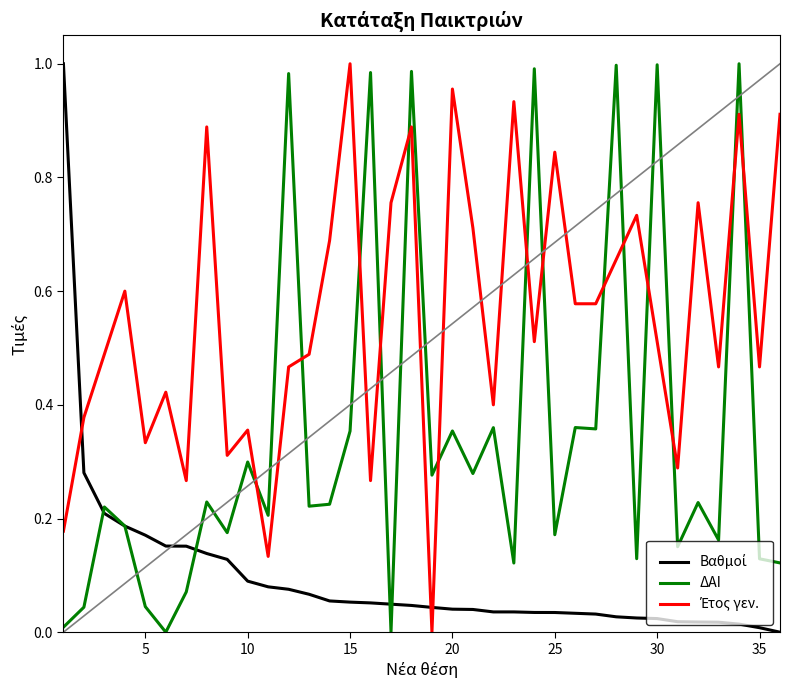

The value of ΔΑΙ at 14 is 0.2. True or false?

True